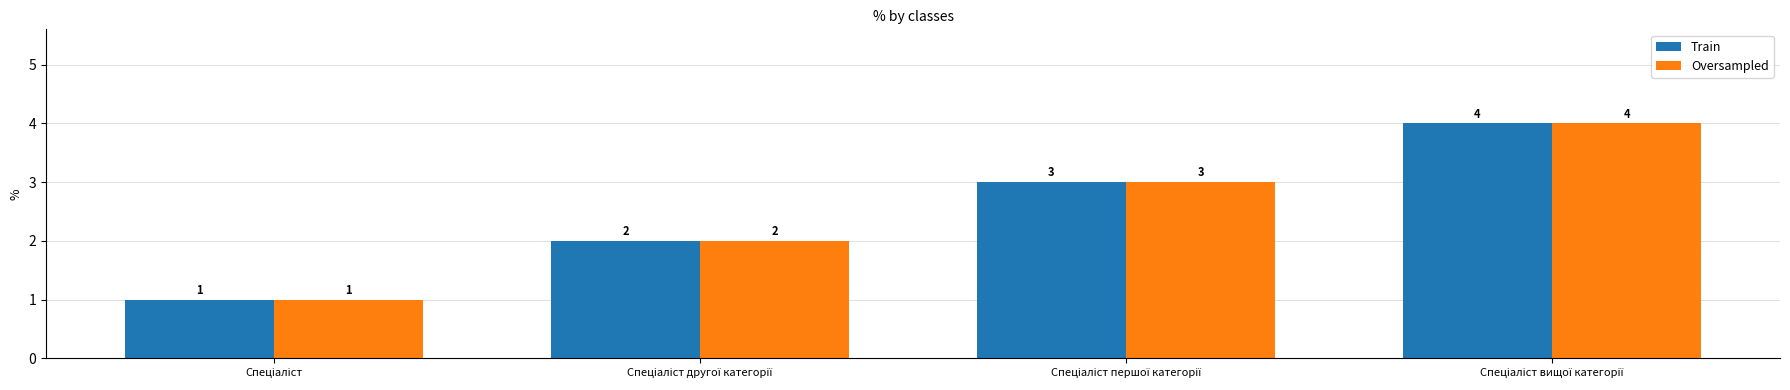

How many Oversampled values are between 2 and 4?

3